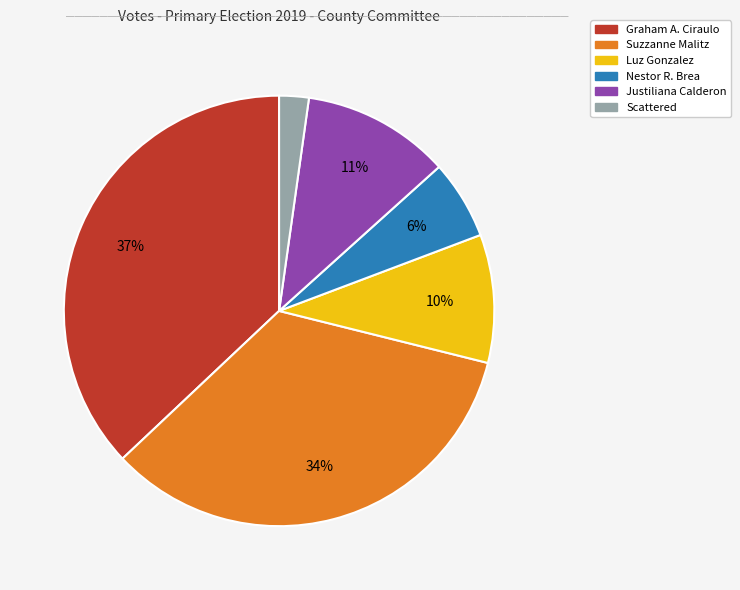

To the nearest percent, what is the difference between the largest and smallest slice percentages?

35%